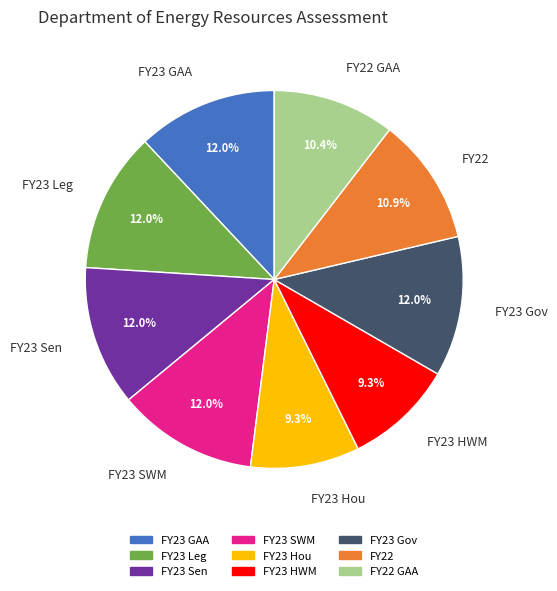

Is there a majority slice in this chart?

No